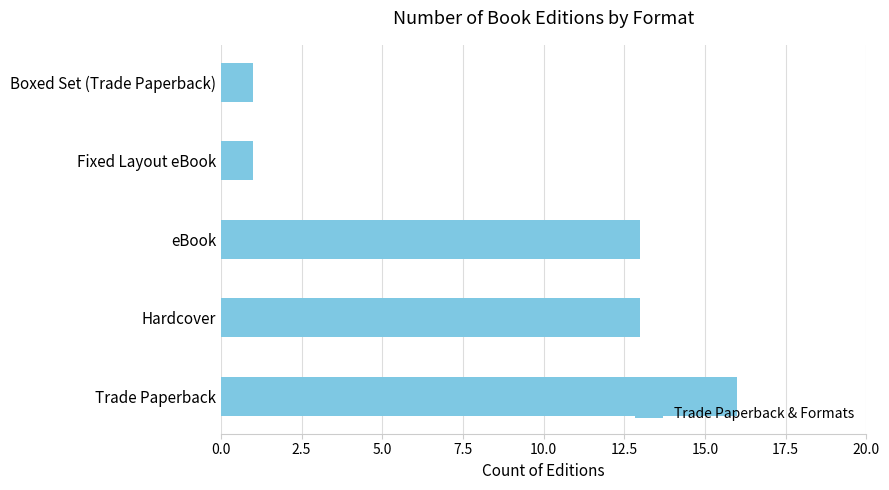

True or false: the data shows 1 at Fixed Layout eBook.

True